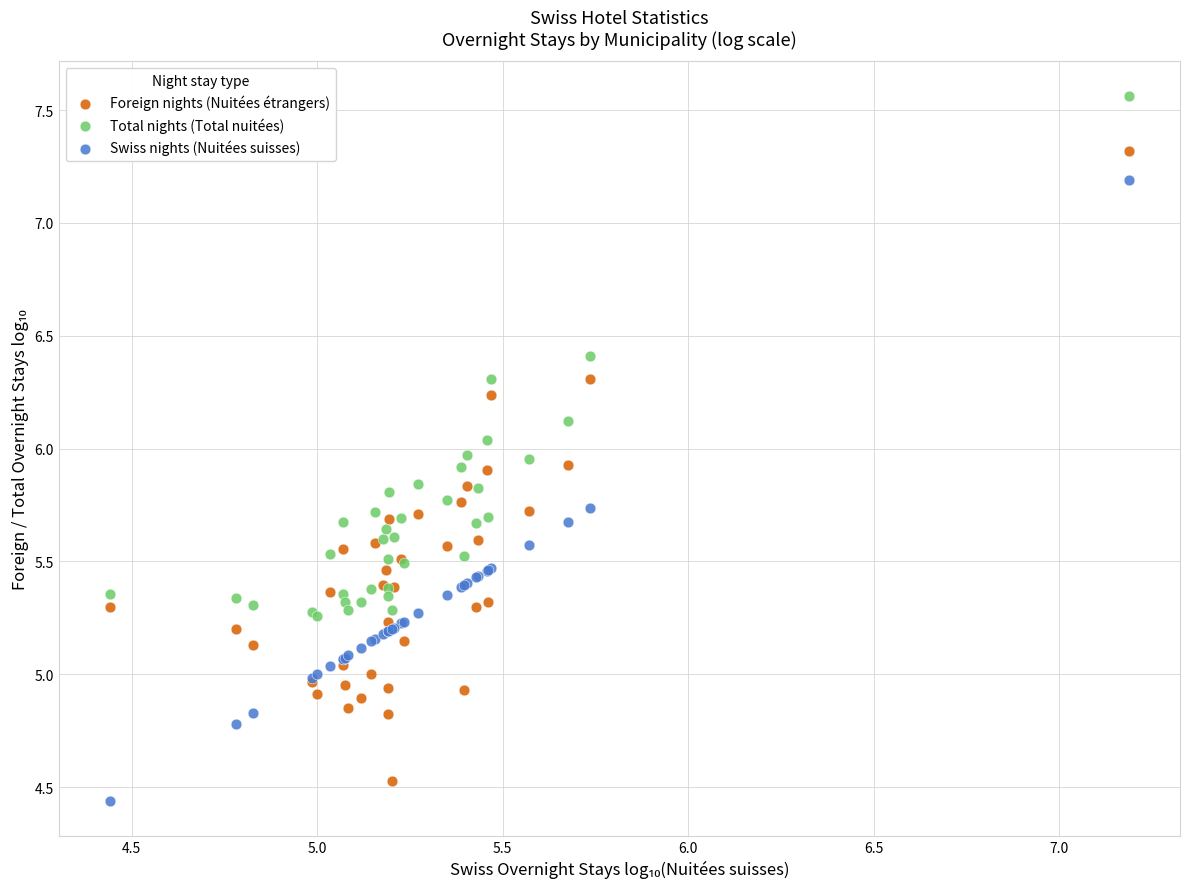

Which series contains the highest Y value?

Total nights (Total nuitées)